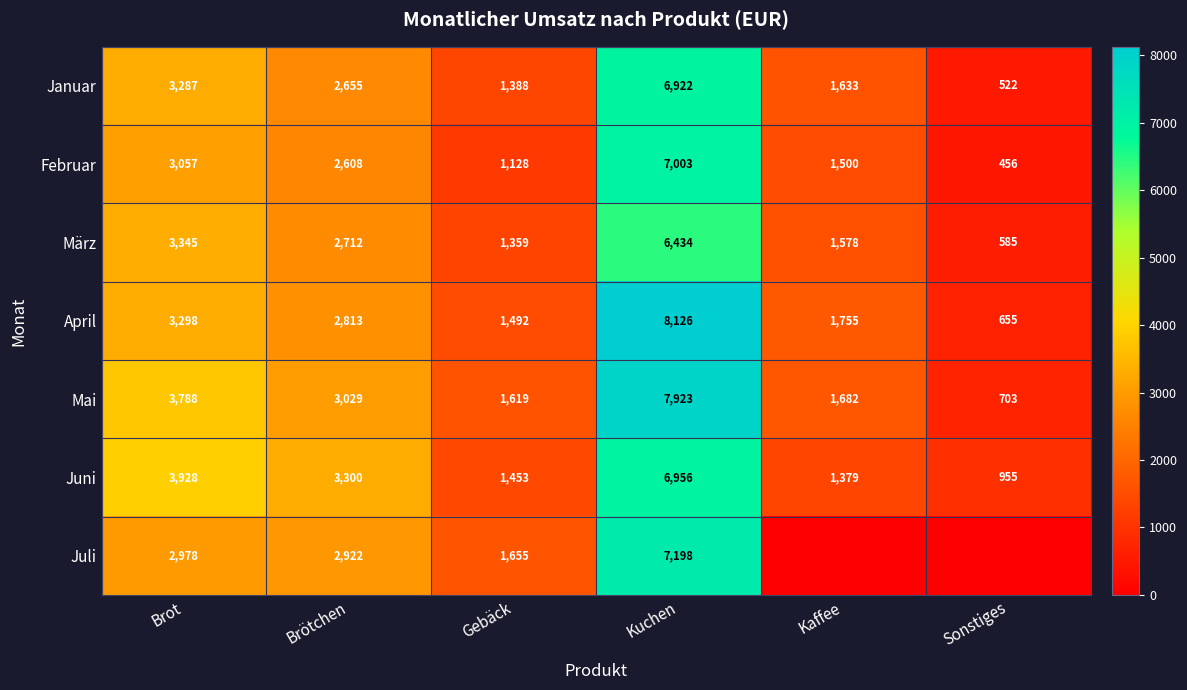

The Januar series shows 751.7 at Brötchen. True or false?

False